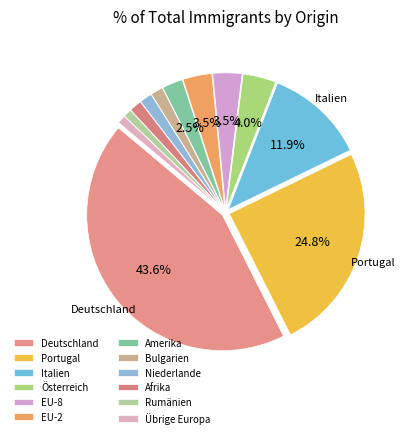

How many slices are in this pie chart?

12